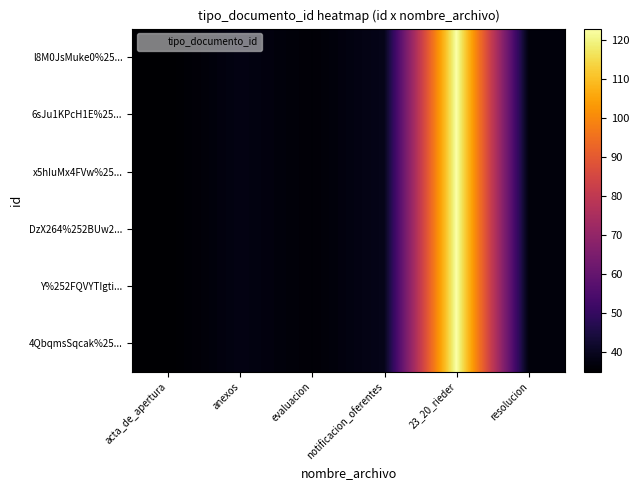

Between notificacion_oferentes and anexos, which is larger?

notificacion_oferentes